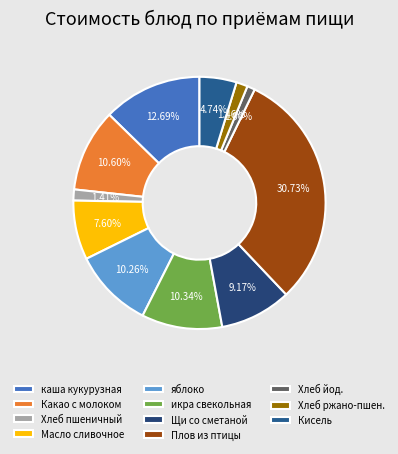

To the nearest percent, what portion does икра свекольная represent?

10%